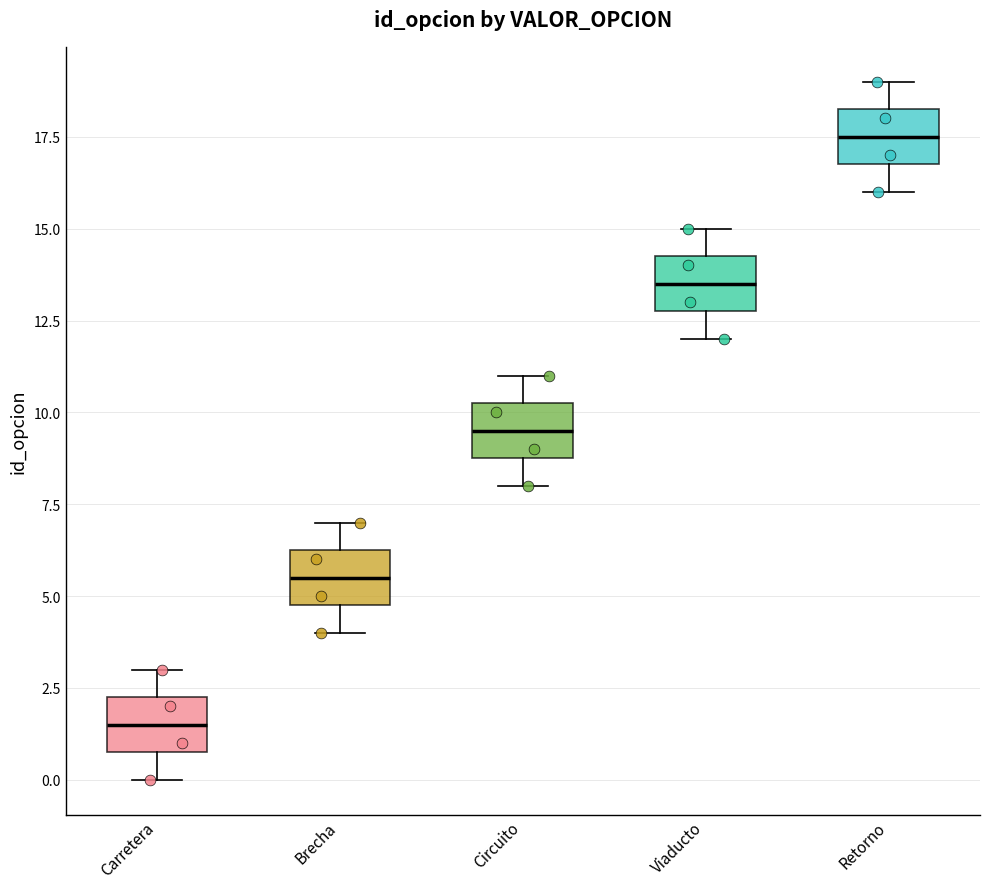

Reading left to right, read every box against the y-axis: the position of its median line, the range the box covers, and the ends of its whiskers. The values are not printed on the chart, so give them approximately, as read against the axis.

Carretera: median 1.5, box 1.0 to 2.5, whiskers 0.0 to 3.0
Brecha: median 5.5, box 5.0 to 6.5, whiskers 4.0 to 7.0
Circuito: median 9.5, box 9.0 to 10.5, whiskers 8.0 to 11.0
Viaducto: median 13.5, box 13.0 to 14.5, whiskers 12.0 to 15.0
Retorno: median 17.5, box 17.0 to 18.5, whiskers 16.0 to 19.0